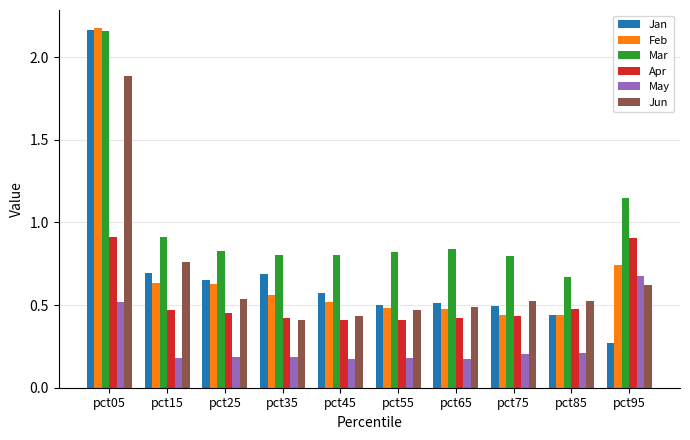

True or false: Feb has a value of 0.4 at pct15.

False